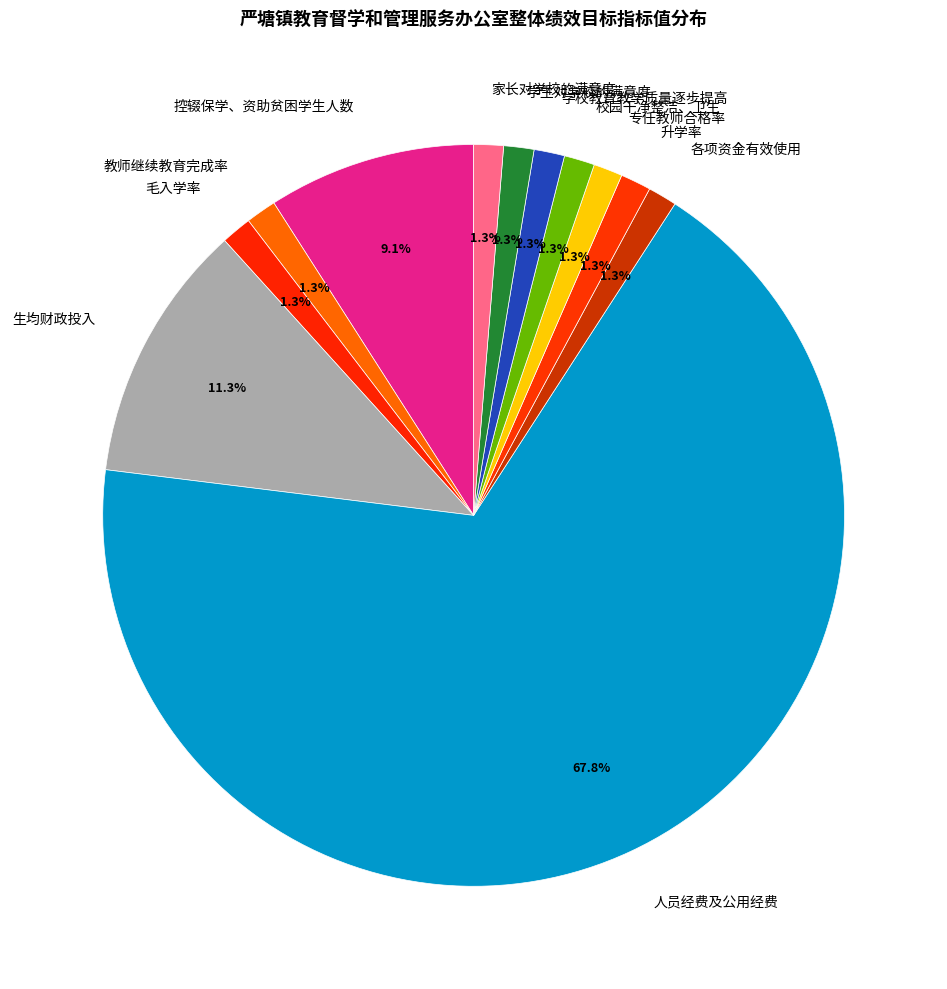

Is it true that 教师继续教育完成率 is 1% of the pie?

True